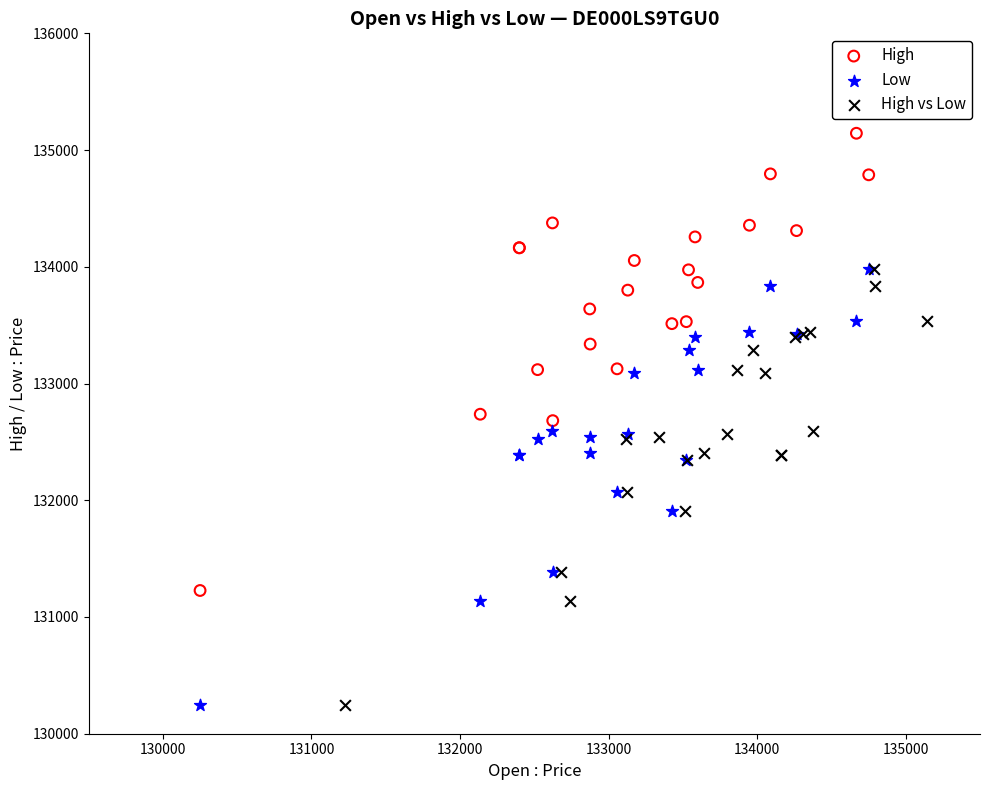

Which series contains the highest Y value?

High